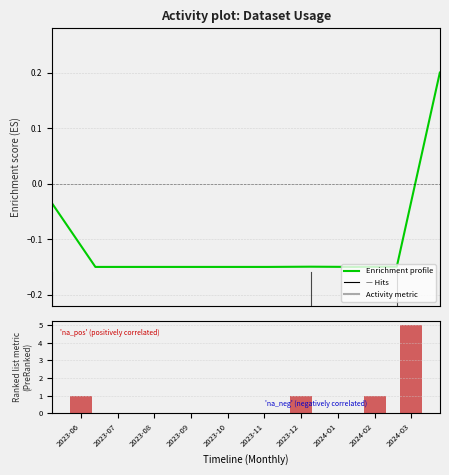

Are the bars grouped side by side (vs. stacked)?

No